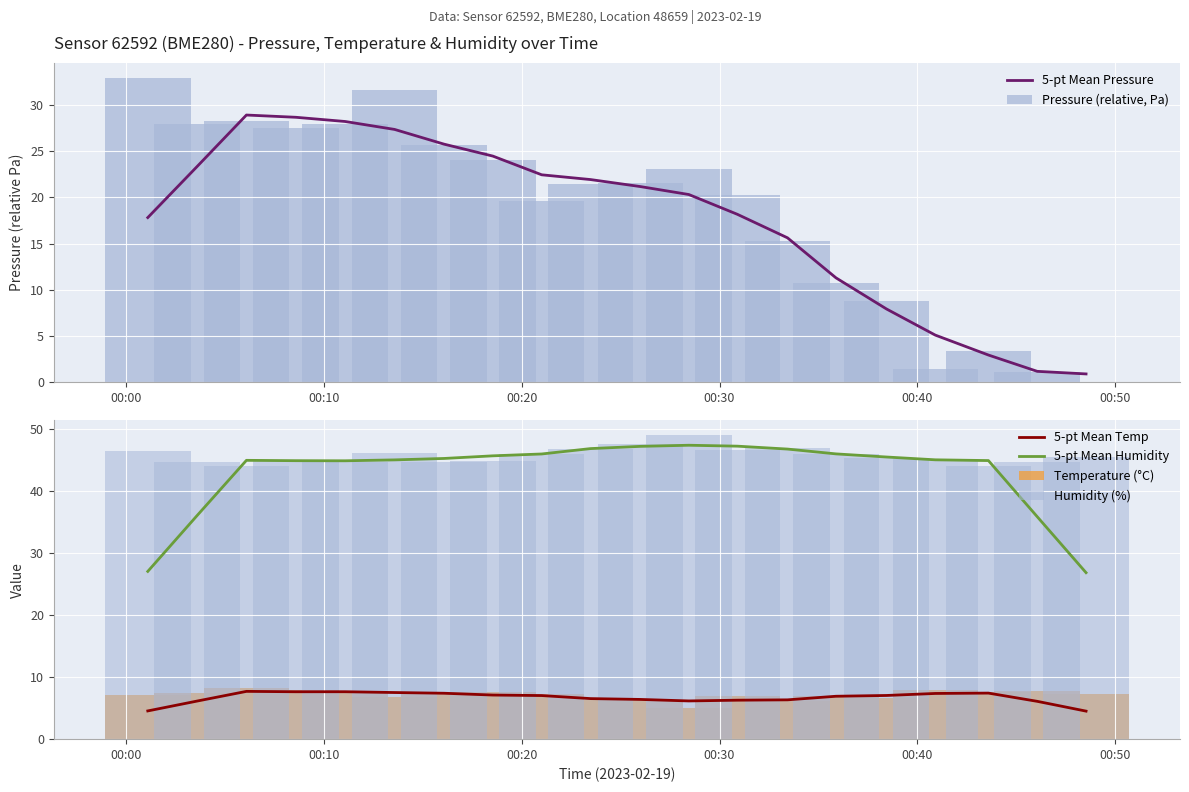

True or false: 5-pt Mean Humidity and 5-pt Mean Temp cross at least once.

False